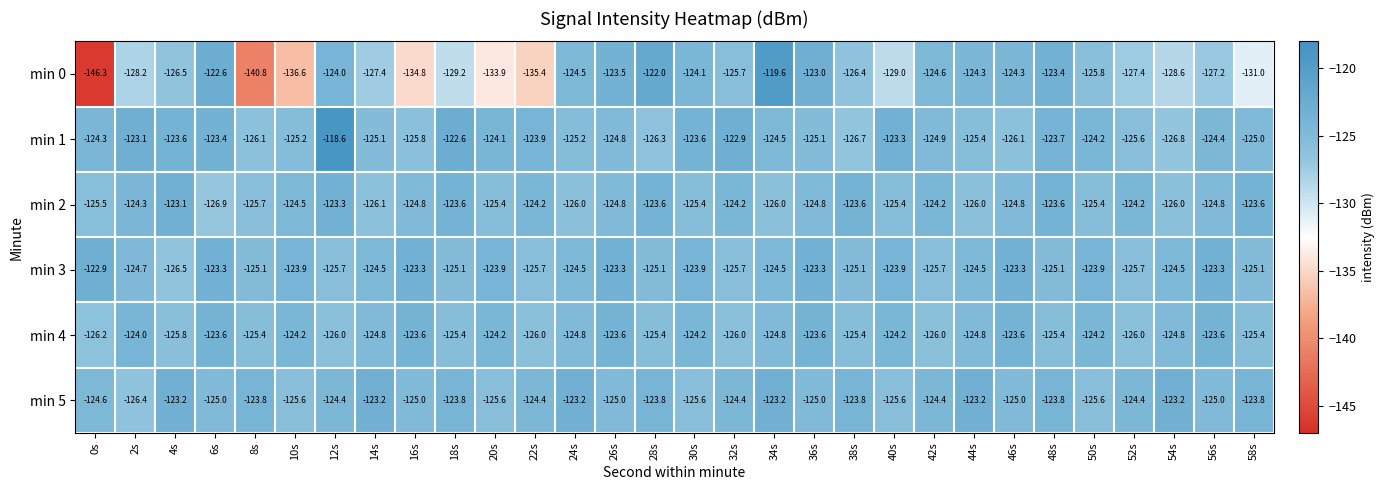

List the series in order of their peak value, highest first.

min 1, min 0, min 3, min 2, min 5, min 4